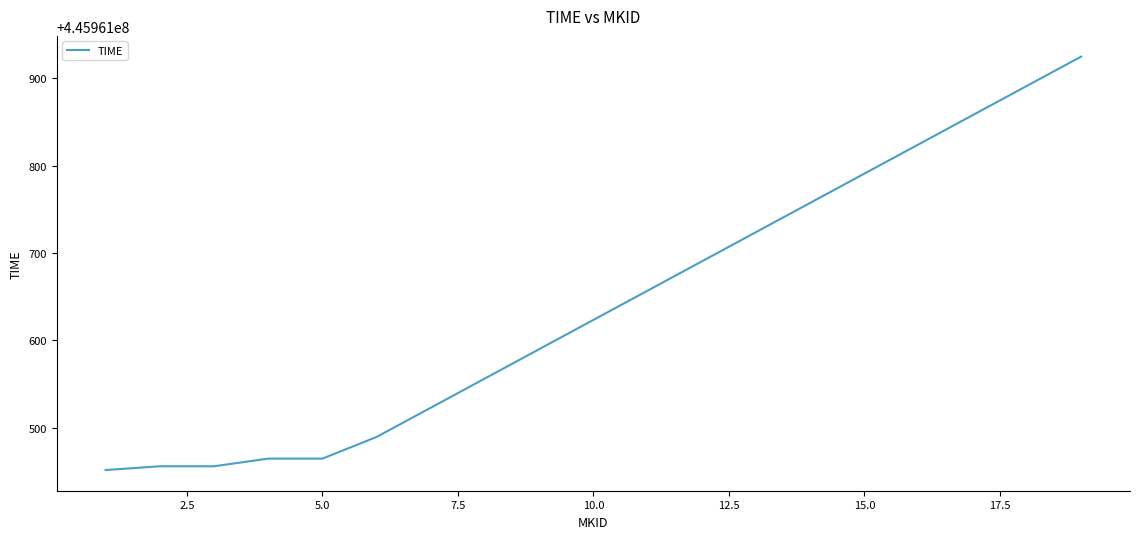

What is the minimum value shown in the chart?

445961451.4